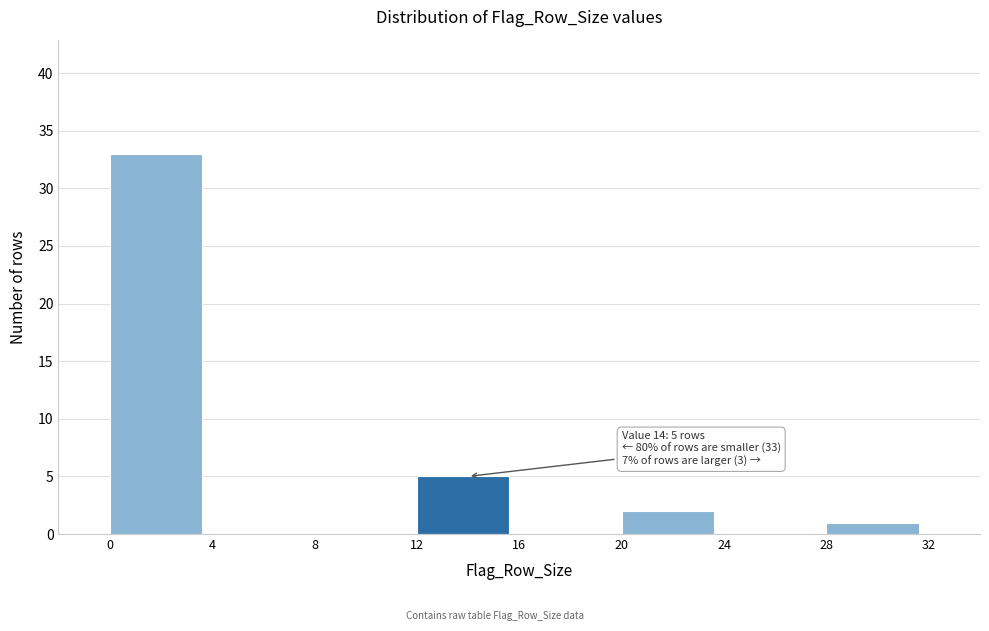

Over which range of the x-axis is the bar tallest?

0 to 4